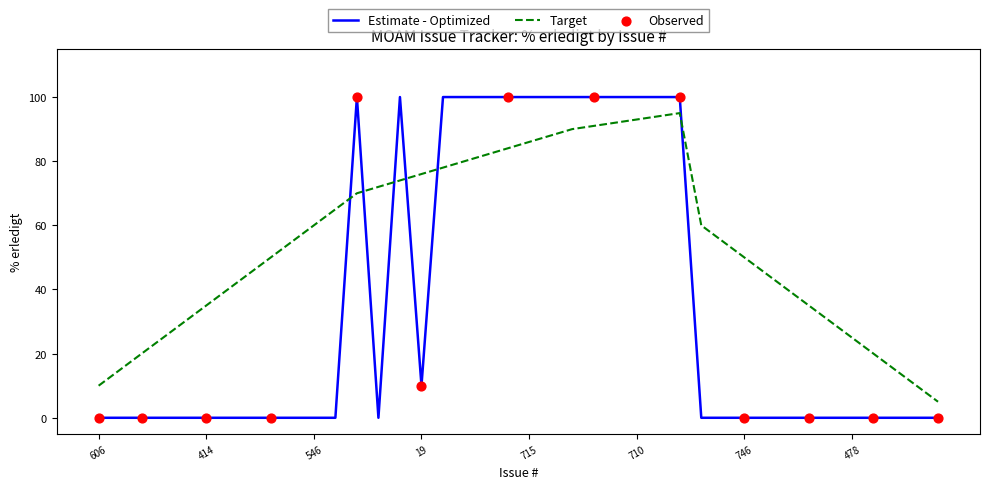

At how many categories does at least one series exceed 62?

17